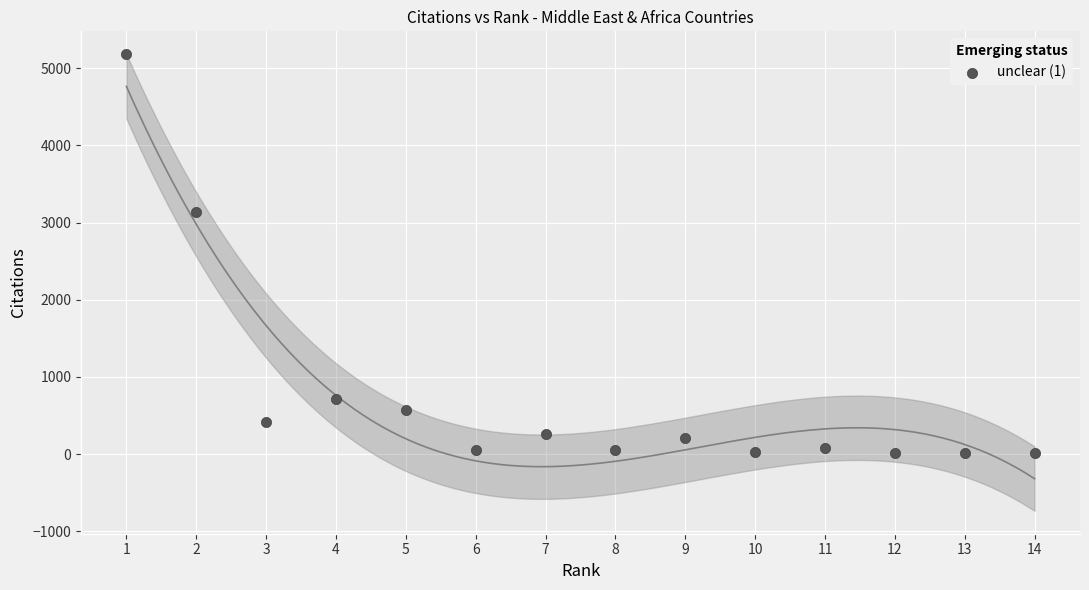

What is the range of Y values (max minus min)?

5177